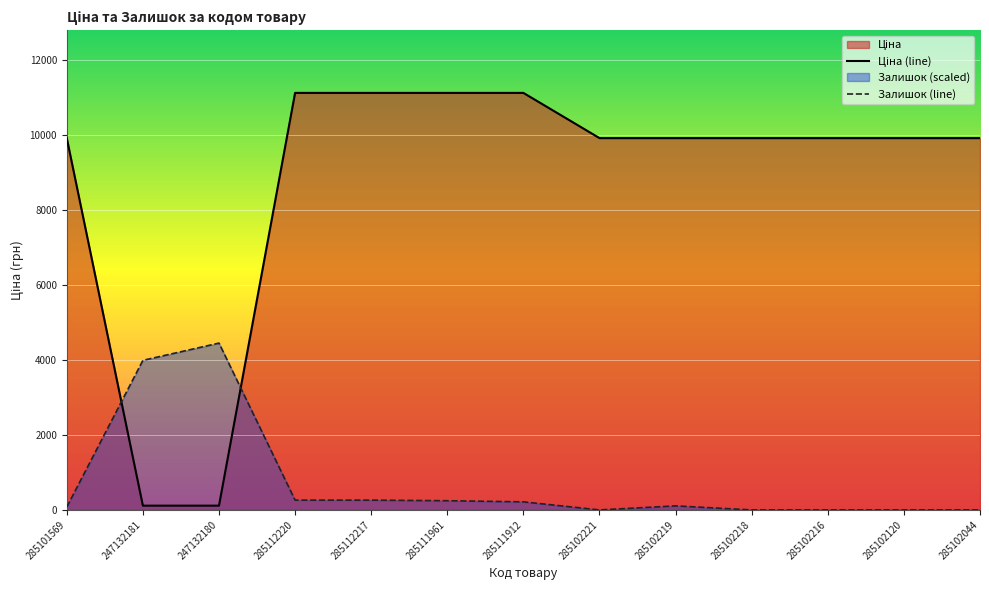

Rank the categories by Ціна (line) value from highest to lowest.

285112220, 285112217, 285111961, 285111912, 285101569, 285102221, 285102219, 285102218, 285102216, 285102120, 285102044, 247132181, 247132180